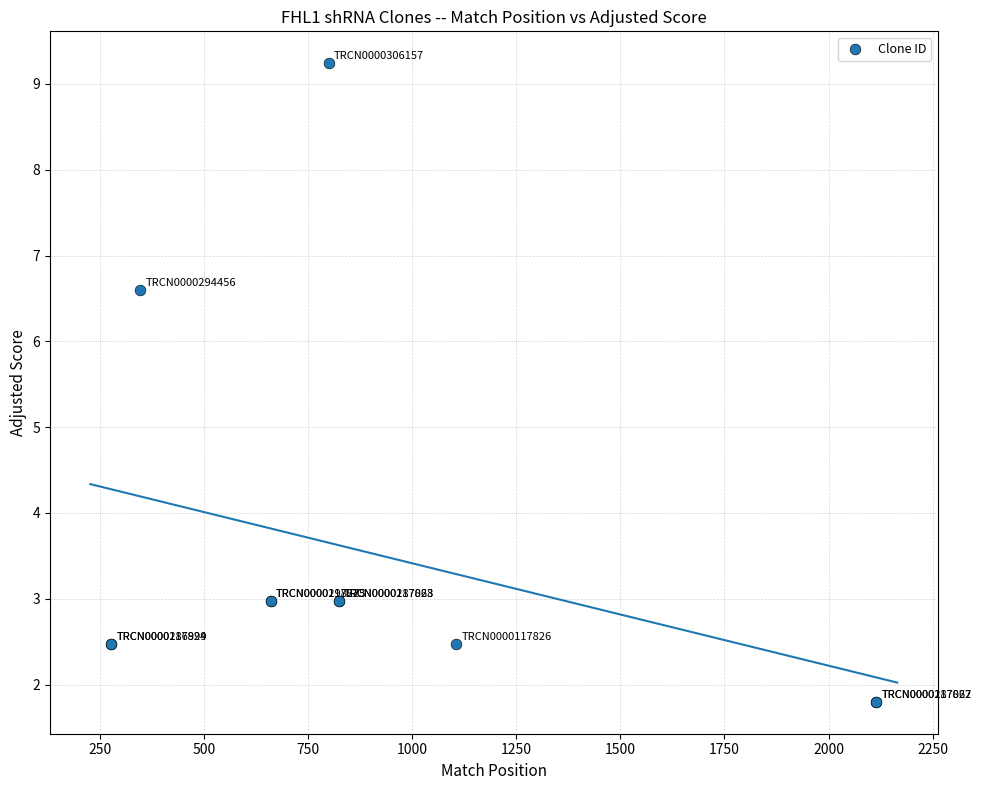

What Y value in the scatter plot is closest to 5?

6.6